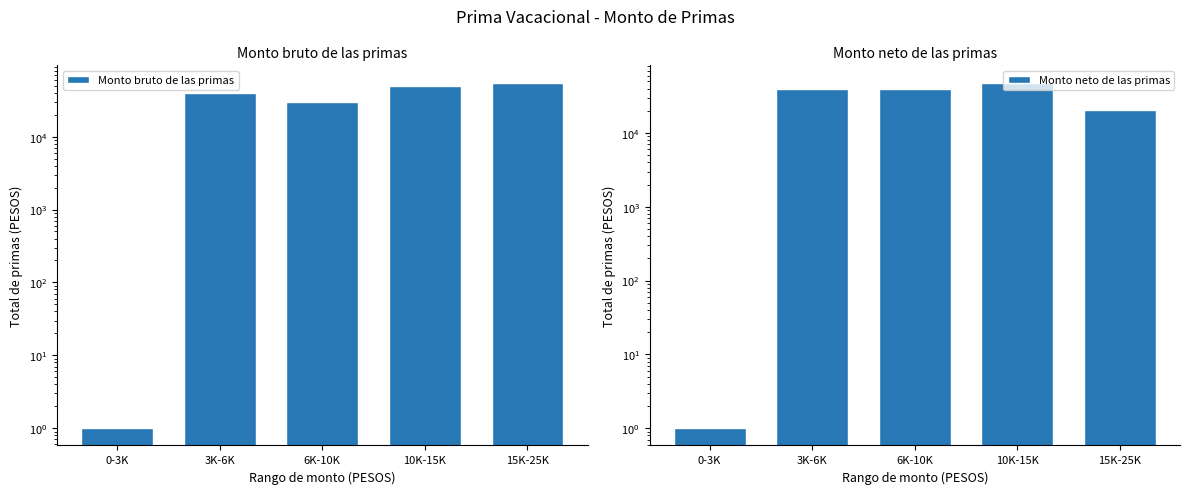

Which series changed the most between 3K-6K and 6K-10K?

Monto bruto de las primas